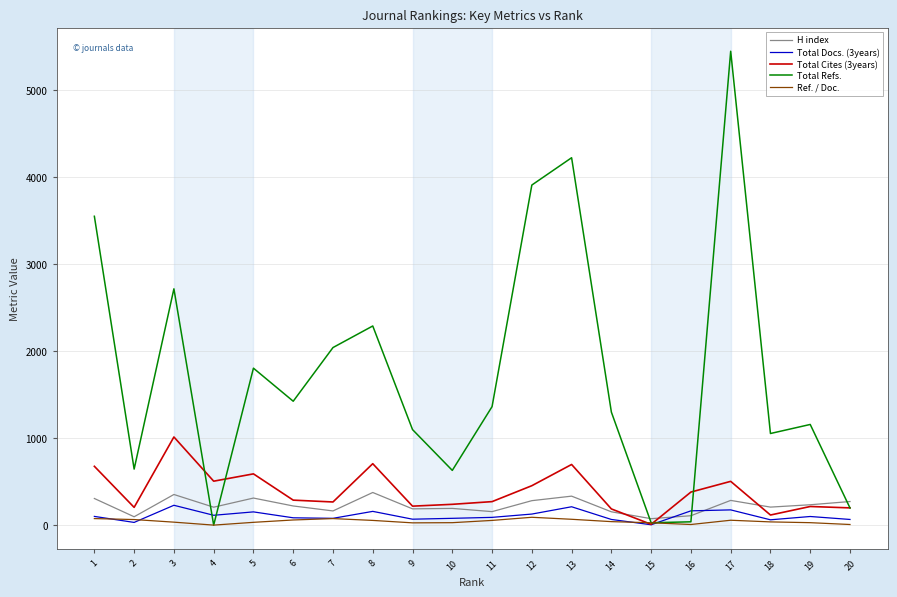

What is the greatest value displayed?

5447